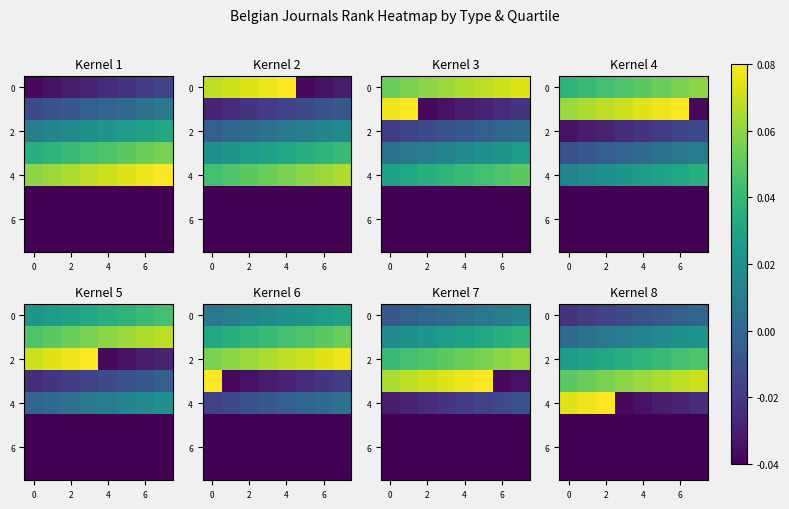

How many positive values does the 0 series have?

1